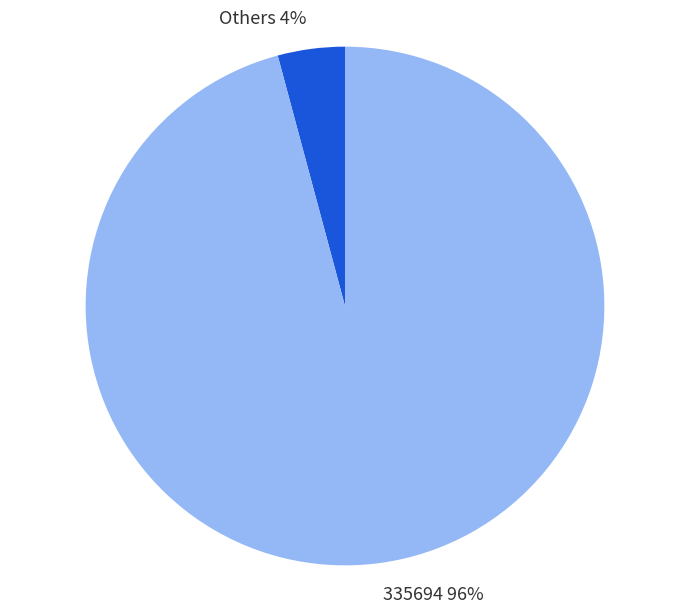

Which category has the smallest portion of the pie?

Others